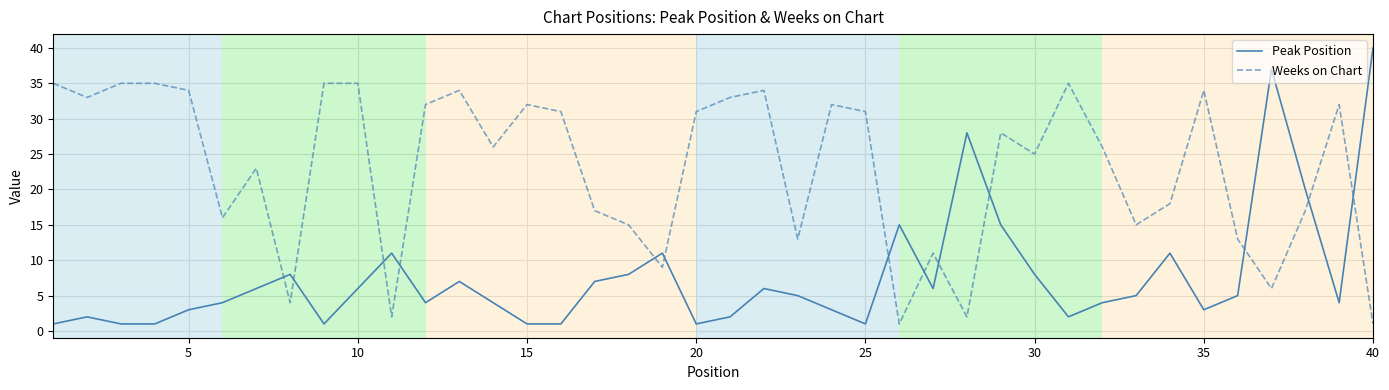

Does the chart display data point markers on the line(s)?

No